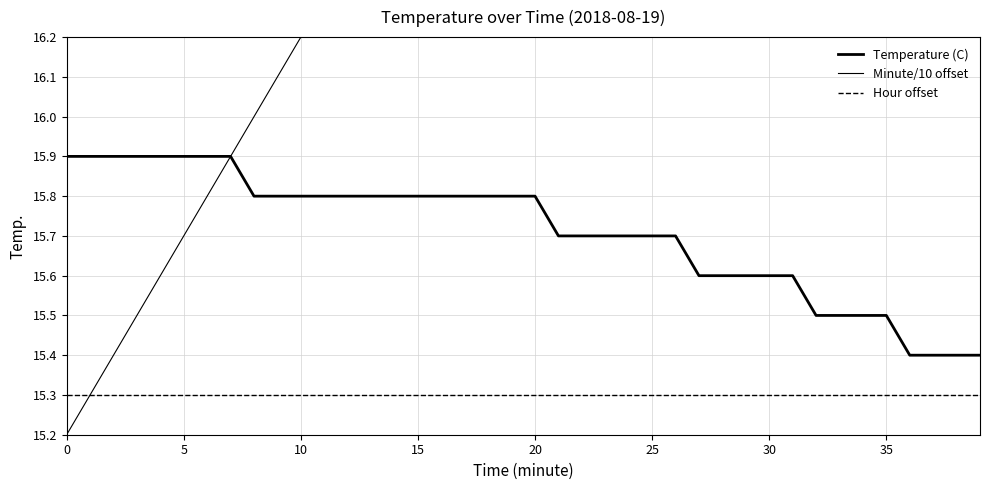

List the series in order of their overall mean, highest first.

Minute/10 offset, Temperature (C), Hour offset